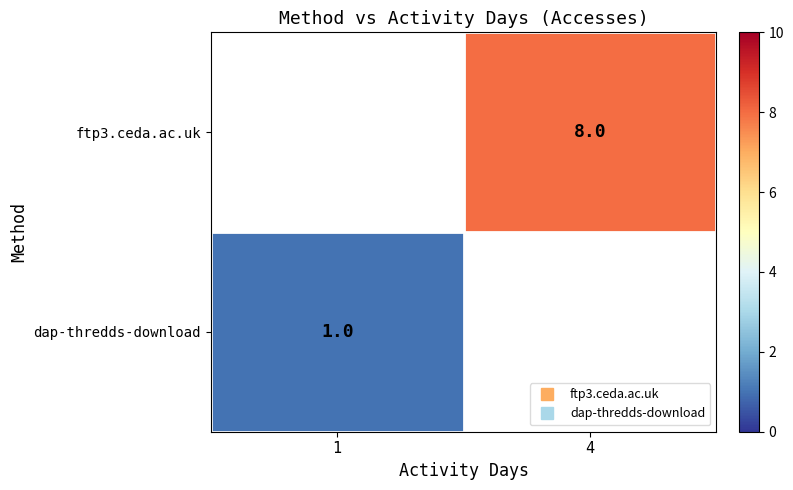

List the labels in order of ftp3.ceda.ac.uk value, largest first.

1, 4